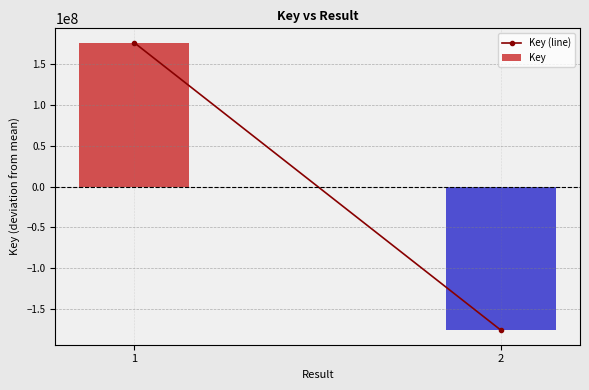

Which label corresponds to the largest value in the chart?

1